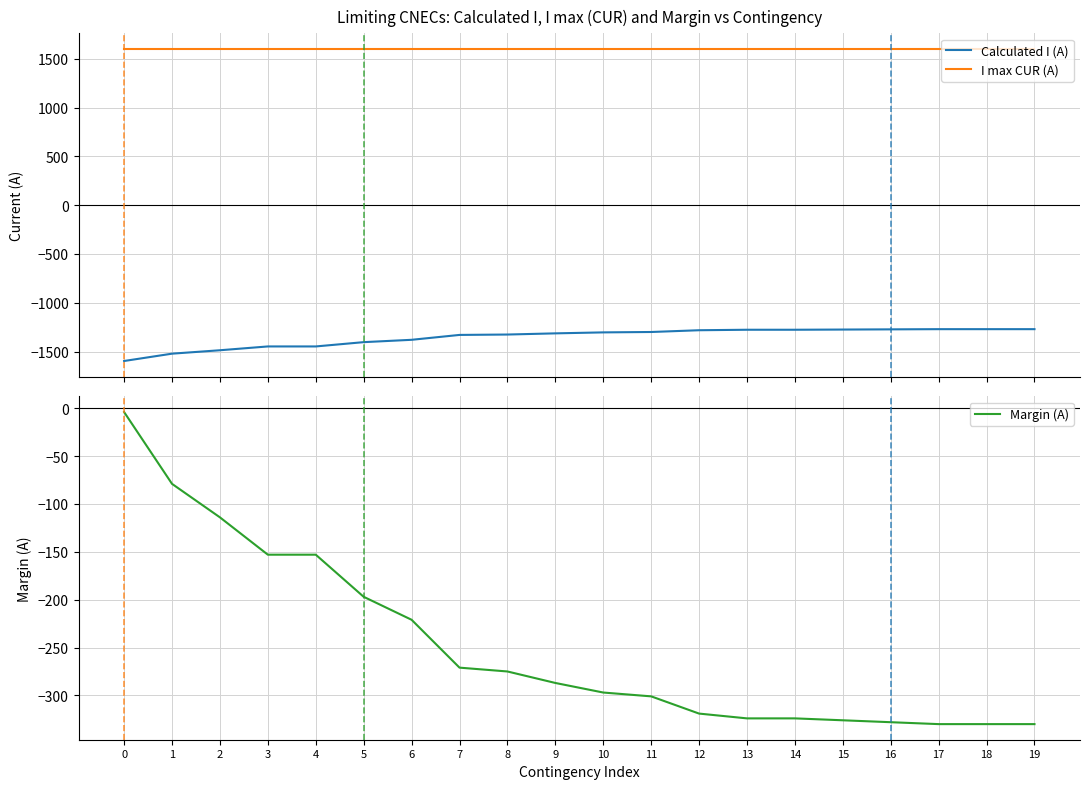

Which series has the largest total across all categories?

I max CUR (A)